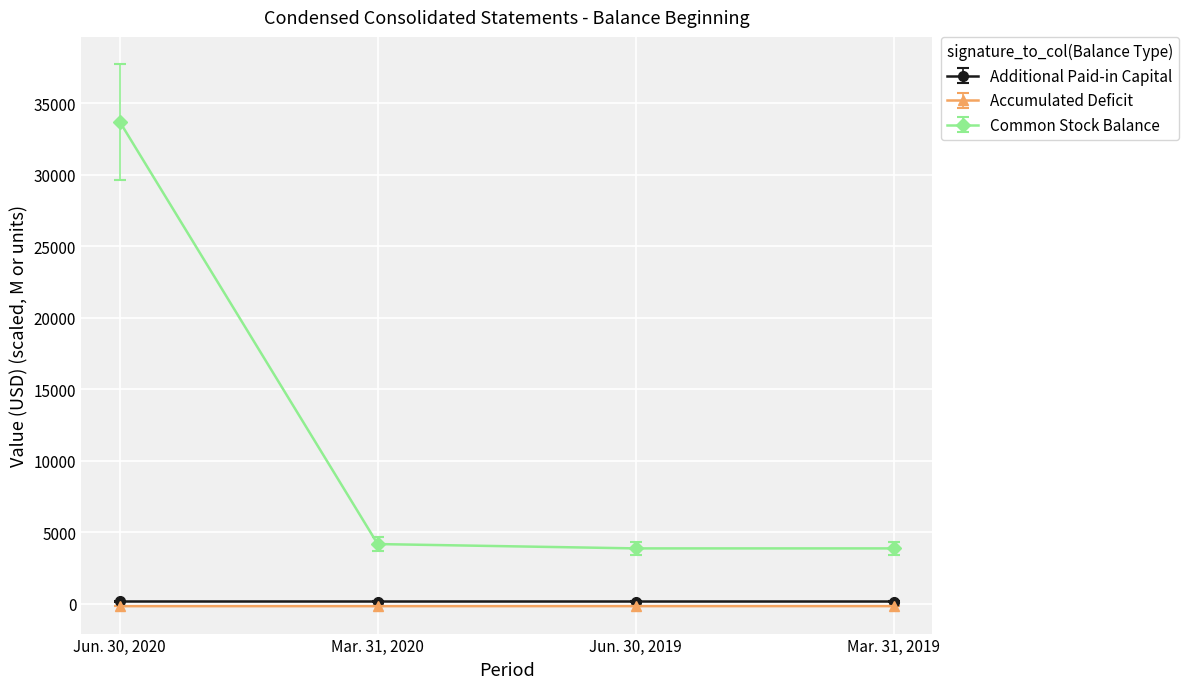

Which series has the widest spread of values?

Common Stock Balance